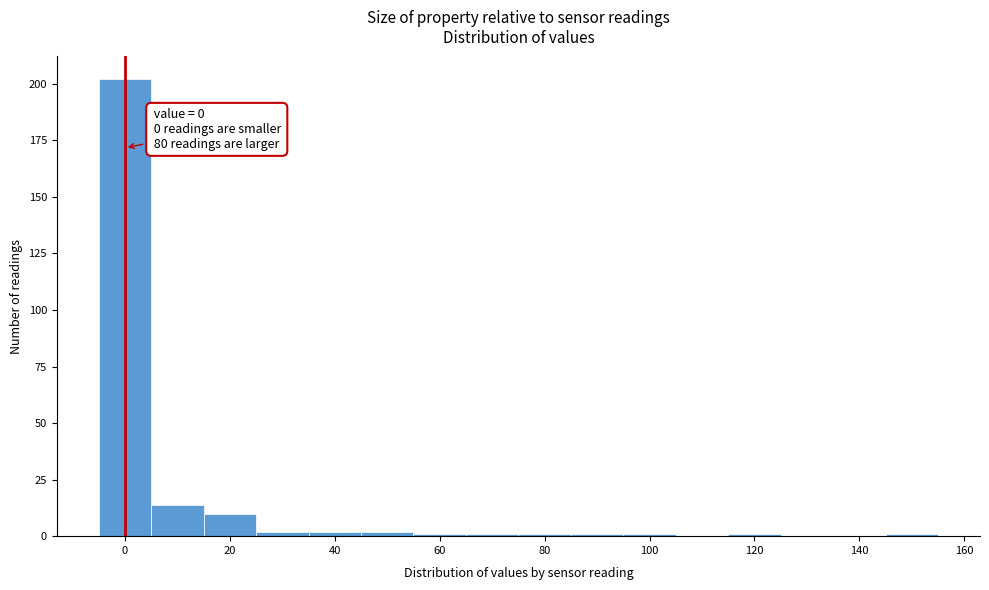

Which range on the x-axis has the tallest bar?

-5 to 5